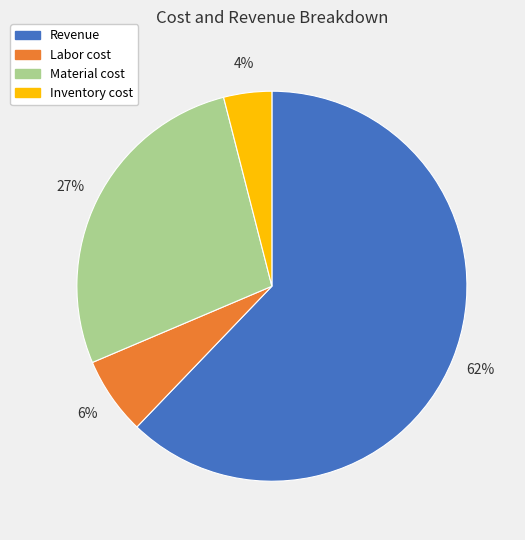

What is the majority slice?

Revenue